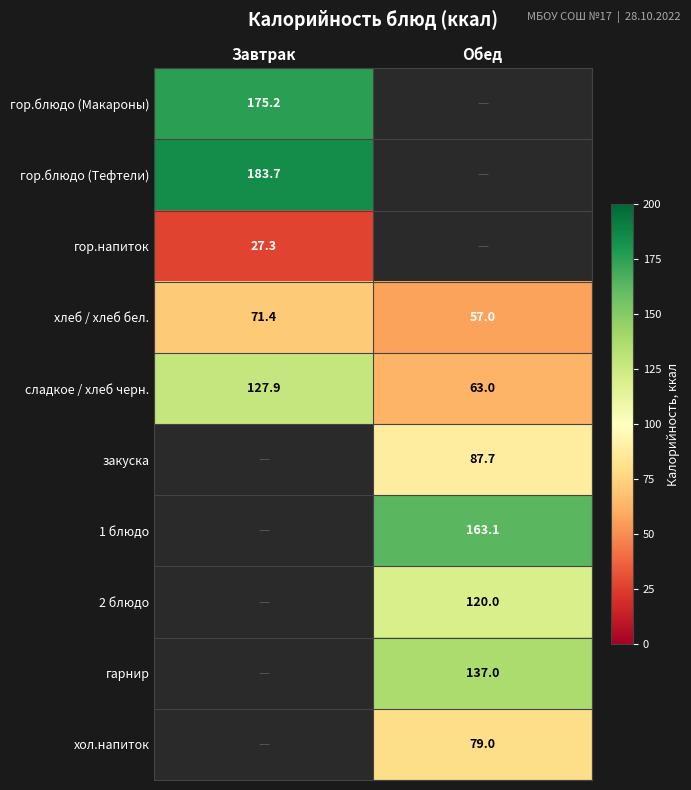

At which label does хлеб / хлеб бел. first exceed 71?

Завтрак